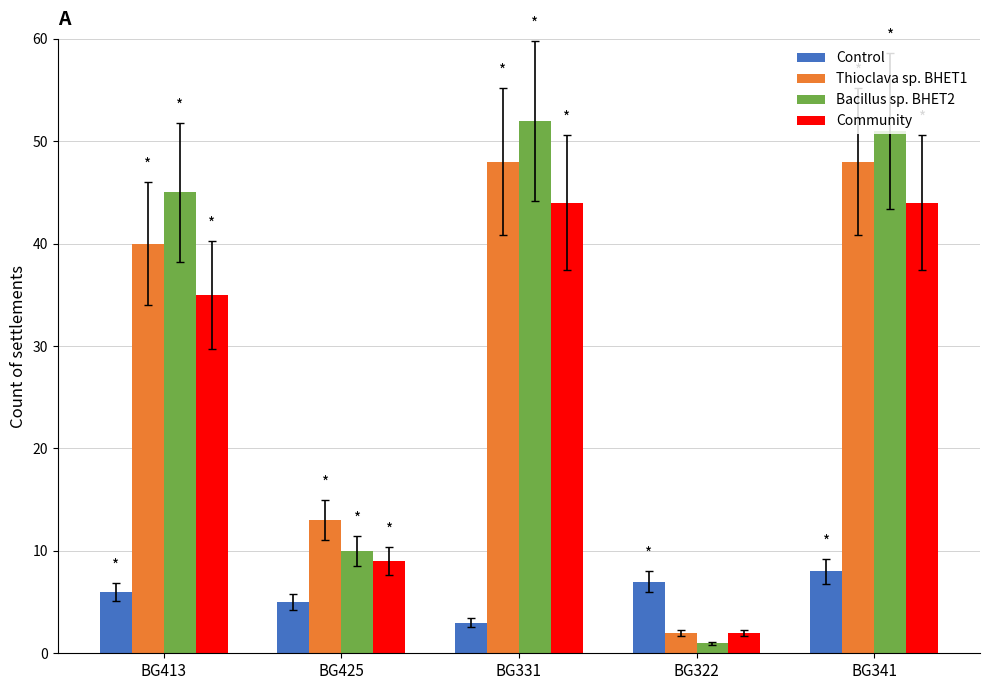

Reading left to right, what are all the values shown in this chart?

Control: BG413=6	BG425=5	BG331=3	BG322=7	BG341=8
Thioclava sp. BHET1: BG413=40	BG425=13	BG331=48	BG322=2	BG341=48
Bacillus sp. BHET2: BG413=45	BG425=10	BG331=52	BG322=1	BG341=51
Community: BG413=35	BG425=9	BG331=44	BG322=2	BG341=44